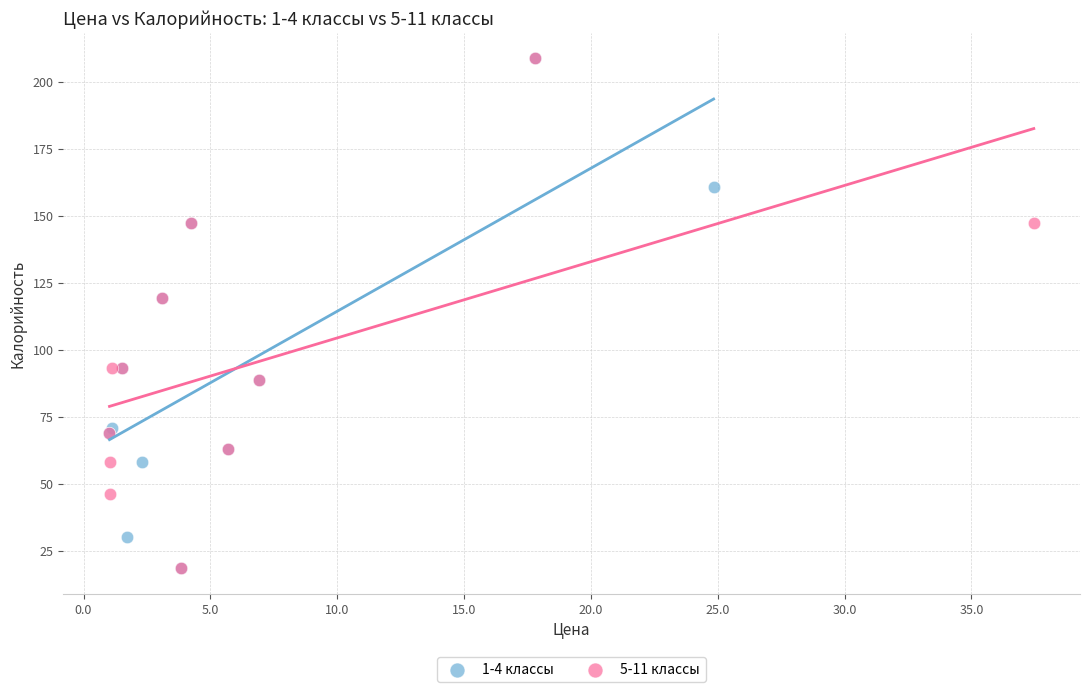

What are all the series names shown in the legend?

1-4 классы, 5-11 классы